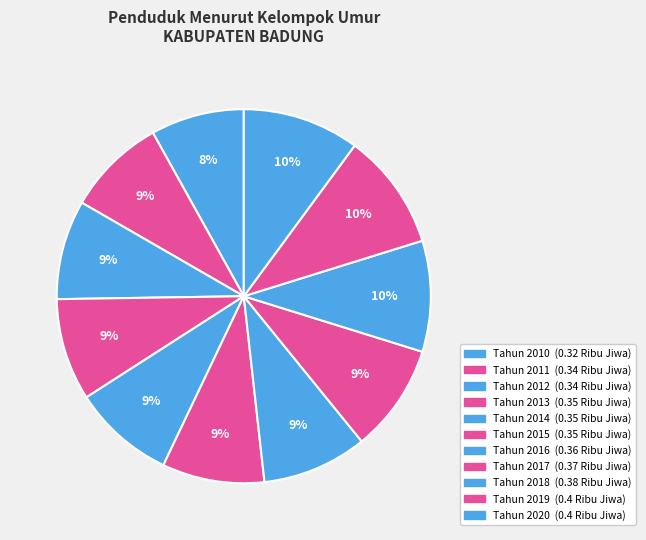

Which category has the biggest portion of the pie?

Tahun 2019